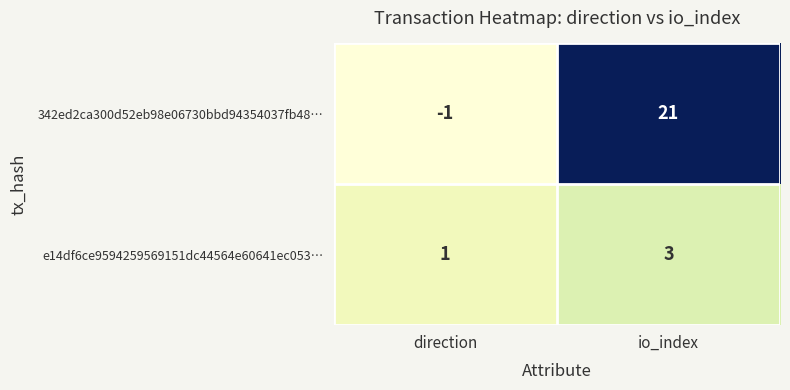

Reading right to left, transcribe all the data shown in this chart.

342ed2ca300d52eb98e06730bbd94354037fb48…: 21	-1
e14df6ce9594259569151dc44564e60641ec053…: 3	1